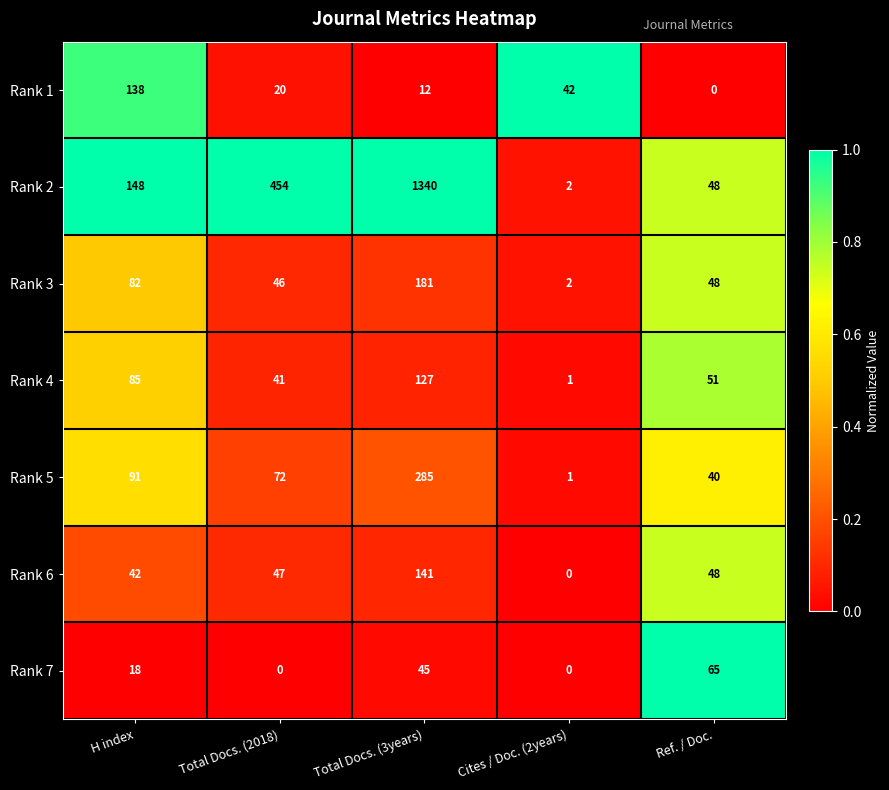

What is the maximum value shown in the chart?

1340